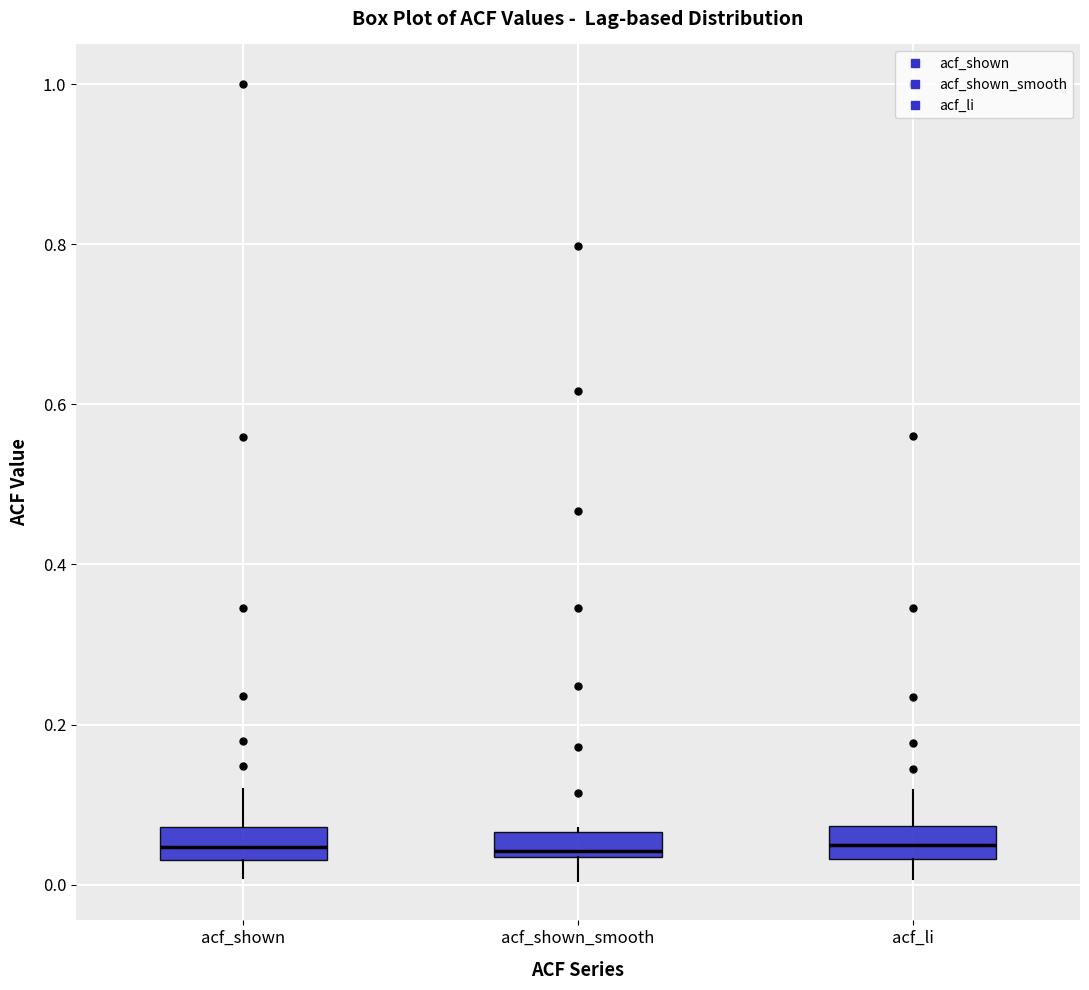

Reading left to right, read every box against the y-axis: the position of its median line, the range the box covers, and the ends of its whiskers. The values are not printed on the chart, so give them approximately, as read against the axis.

acf_shown: median 0.04 (inside the box), box 0.04 to 0.08, whiskers 0.00 to 0.12
acf_shown_smooth: median 0.04 (just above the box's lower edge), box 0.04 to 0.06, whiskers 0.00 to 0.08
acf_li: median 0.04 (inside the box), box 0.04 to 0.08, whiskers 0.00 to 0.12